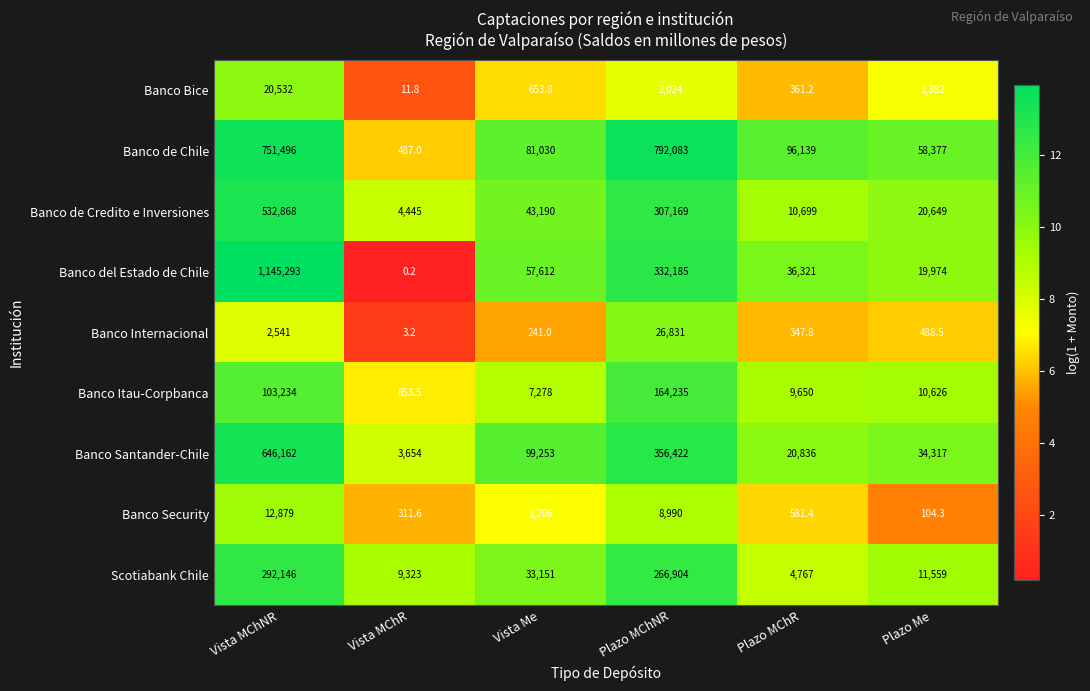

Which series has the largest total across all categories?

Banco de Chile